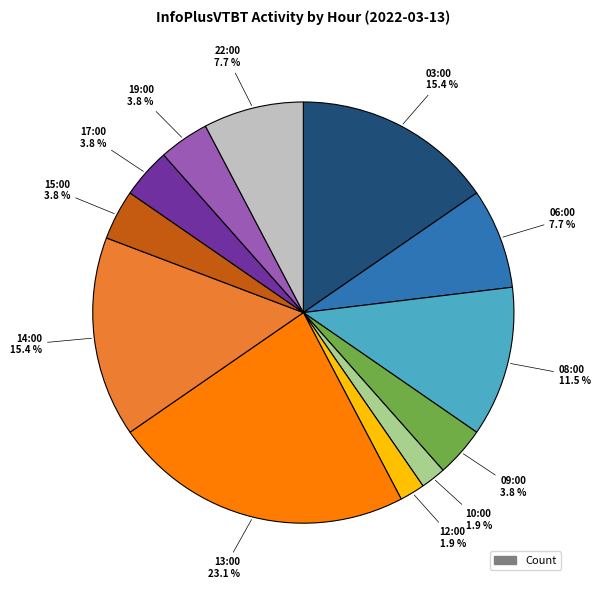

Is there a majority slice in this chart?

No